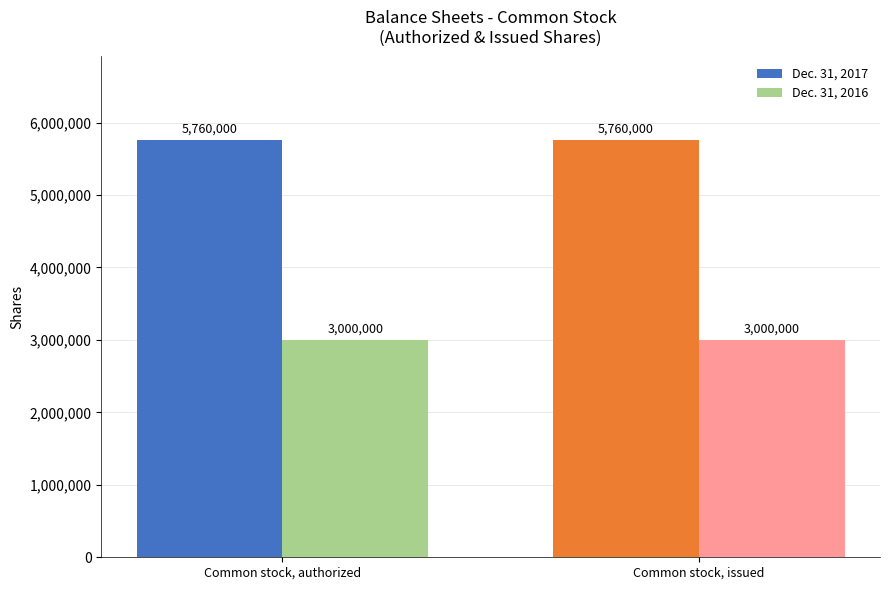

What is the approximate value of Dec. 31, 2016 at Common stock, issued?

3000000